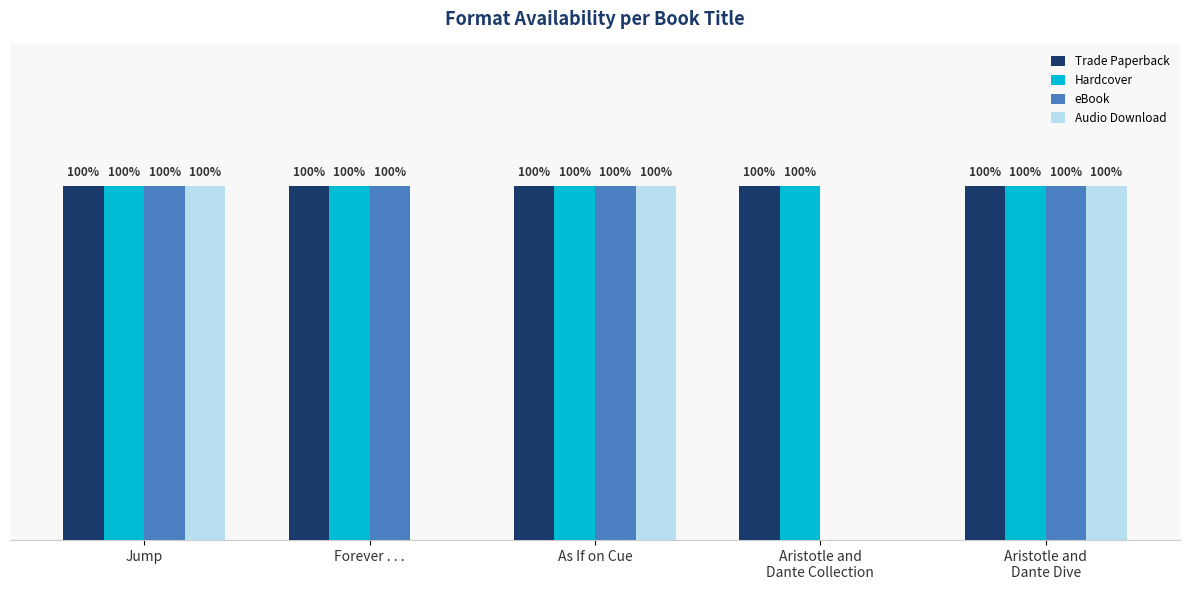

What are all the series names shown in the legend?

Trade Paperback, Hardcover, eBook, Audio Download